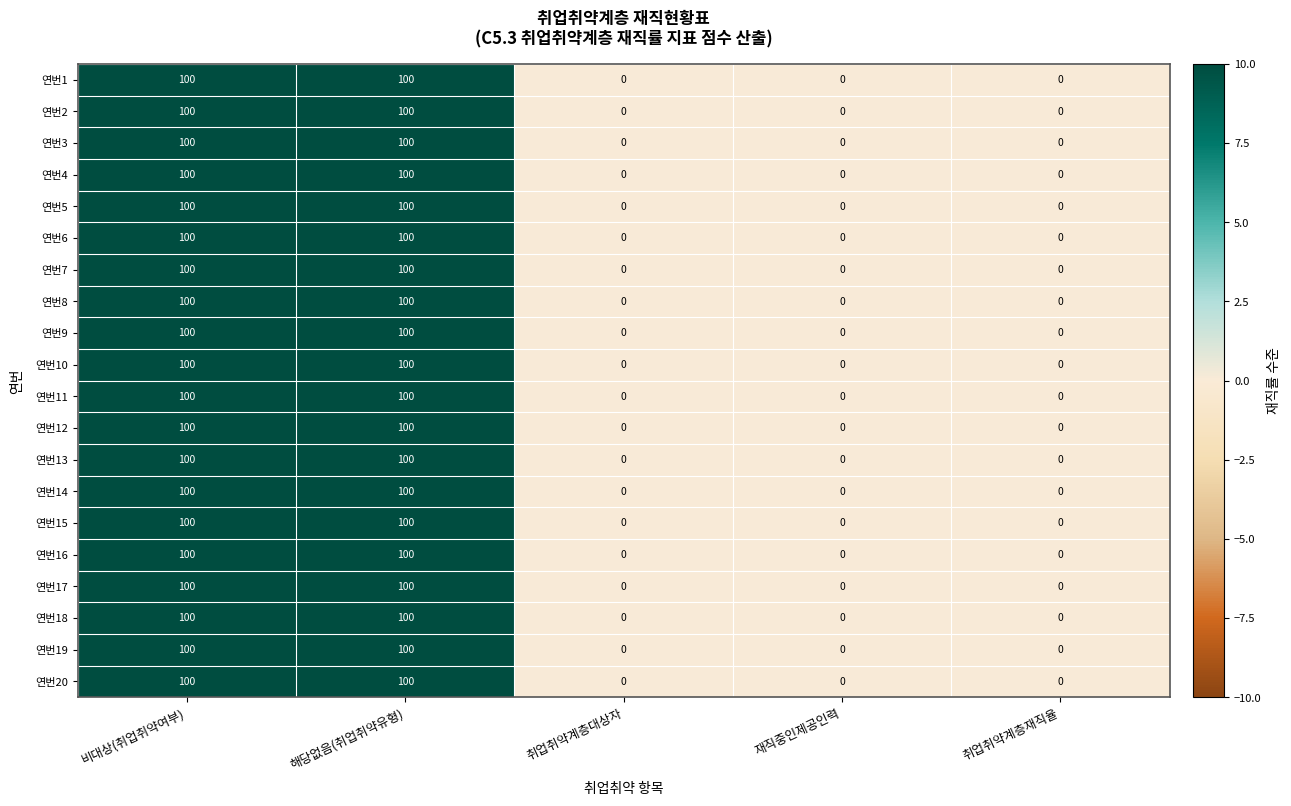

The value of 연번16 at 비대상(취업취약여부) is 39. True or false?

False